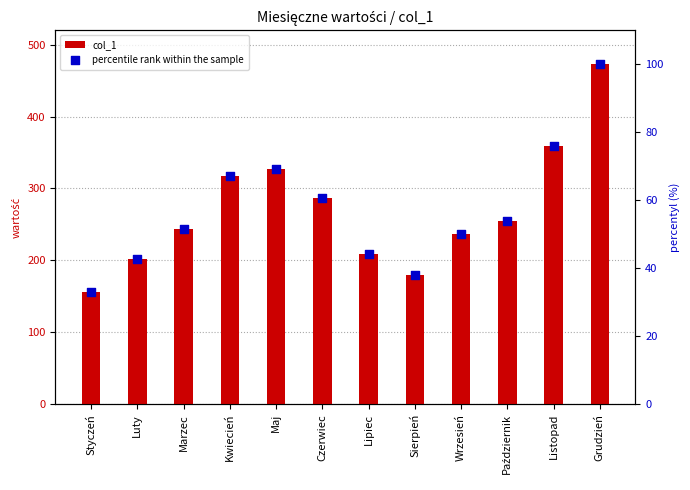

What are all the series names shown in the legend?

col_1, percentile rank within the sample